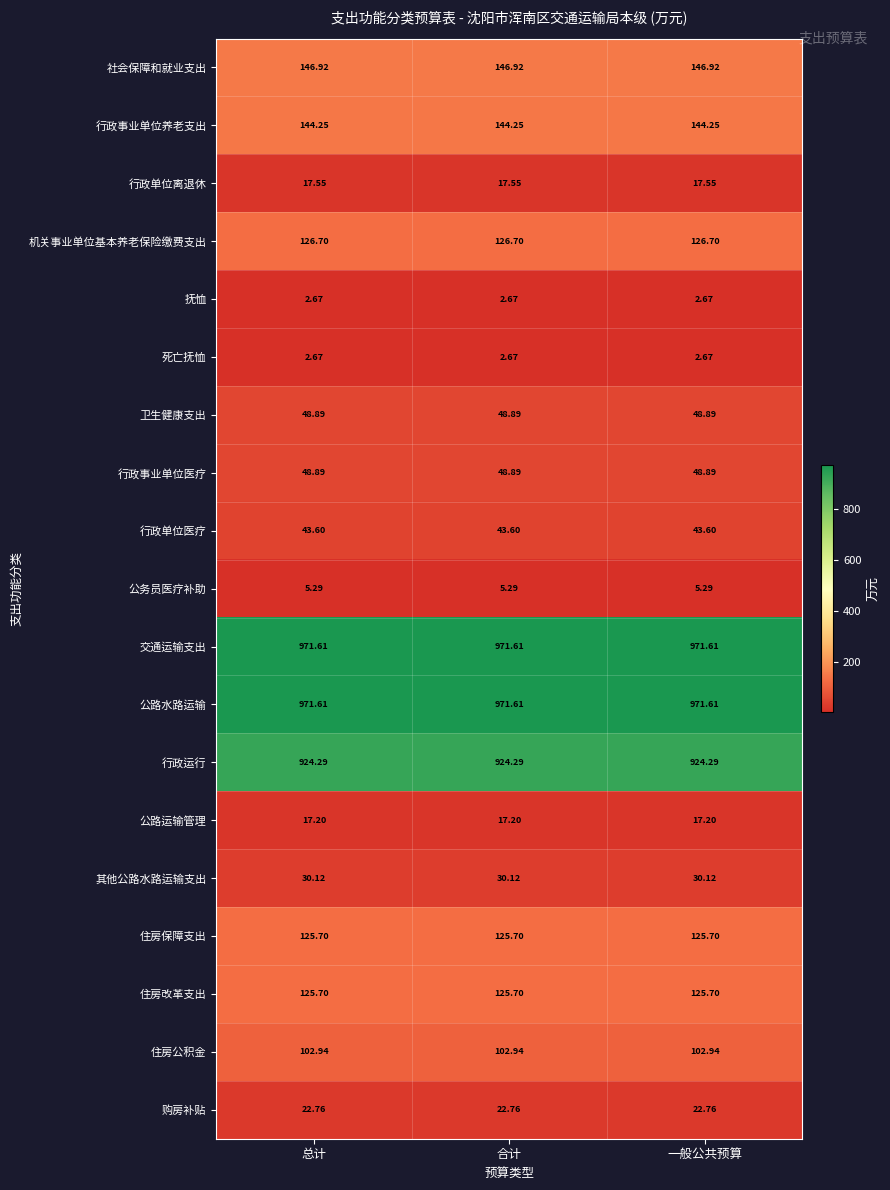

Reading left to right, extract all data points from this chart.

社会保障和就业支出: 总计=146.9	合计=146.9	一般公共预算=146.9
行政事业单位养老支出: 总计=144.2	合计=144.2	一般公共预算=144.2
行政单位离退休: 总计=17.6	合计=17.6	一般公共预算=17.6
机关事业单位基本养老保险缴费支出: 总计=126.7	合计=126.7	一般公共预算=126.7
抚恤: 总计=2.7	合计=2.7	一般公共预算=2.7
死亡抚恤: 总计=2.7	合计=2.7	一般公共预算=2.7
卫生健康支出: 总计=48.9	合计=48.9	一般公共预算=48.9
行政事业单位医疗: 总计=48.9	合计=48.9	一般公共预算=48.9
行政单位医疗: 总计=43.6	合计=43.6	一般公共预算=43.6
公务员医疗补助: 总计=5.3	合计=5.3	一般公共预算=5.3
交通运输支出: 总计=971.6	合计=971.6	一般公共预算=971.6
公路水路运输: 总计=971.6	合计=971.6	一般公共预算=971.6
行政运行: 总计=924.3	合计=924.3	一般公共预算=924.3
公路运输管理: 总计=17.2	合计=17.2	一般公共预算=17.2
其他公路水路运输支出: 总计=30.1	合计=30.1	一般公共预算=30.1
住房保障支出: 总计=125.7	合计=125.7	一般公共预算=125.7
住房改革支出: 总计=125.7	合计=125.7	一般公共预算=125.7
住房公积金: 总计=102.9	合计=102.9	一般公共预算=102.9
购房补贴: 总计=22.8	合计=22.8	一般公共预算=22.8